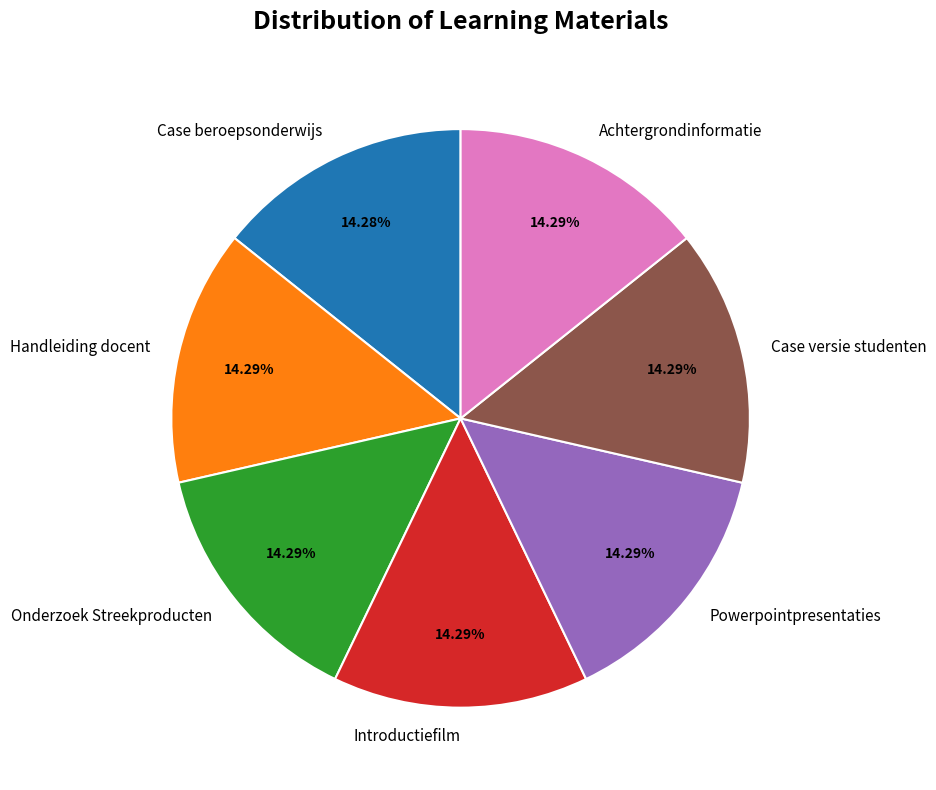

What percentage is NOT represented by Handleiding docent?

85.7%